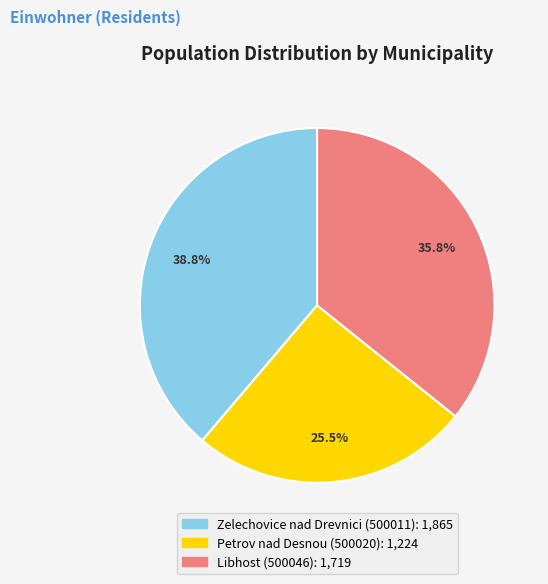

What is the ratio of the value at Zelechovice nad Drevnici (500011) to the value at Libhost (500046)?

1.1